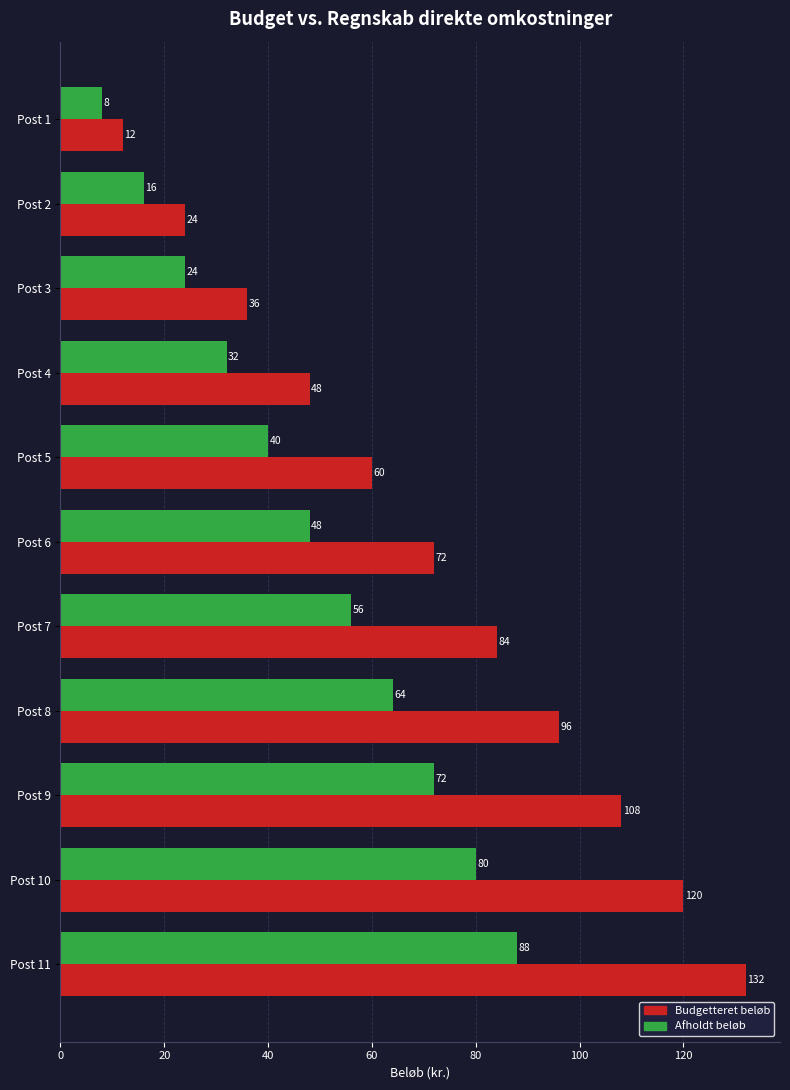

At which label is Afholdt beløb closest to 48?

Post 6